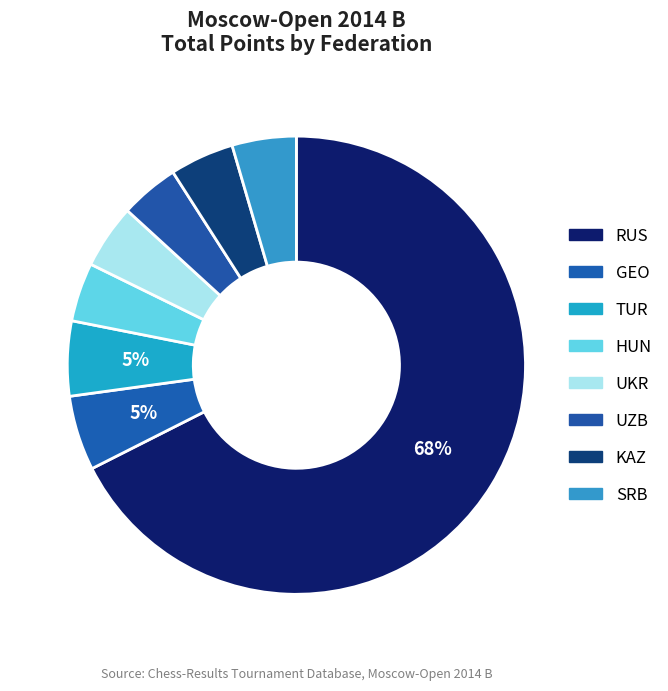

How many segments does this pie chart have?

8